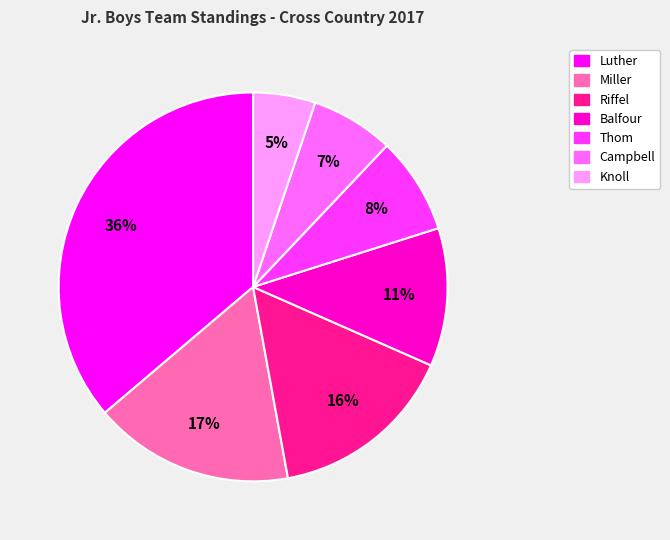

To the nearest percent, what percentage of the pie is Miller?

17%